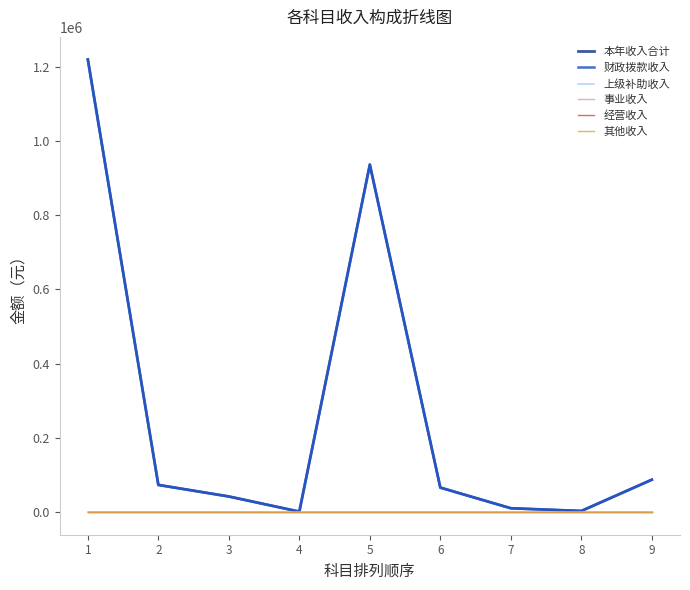

Is this an area chart (filled region under the line)?

No